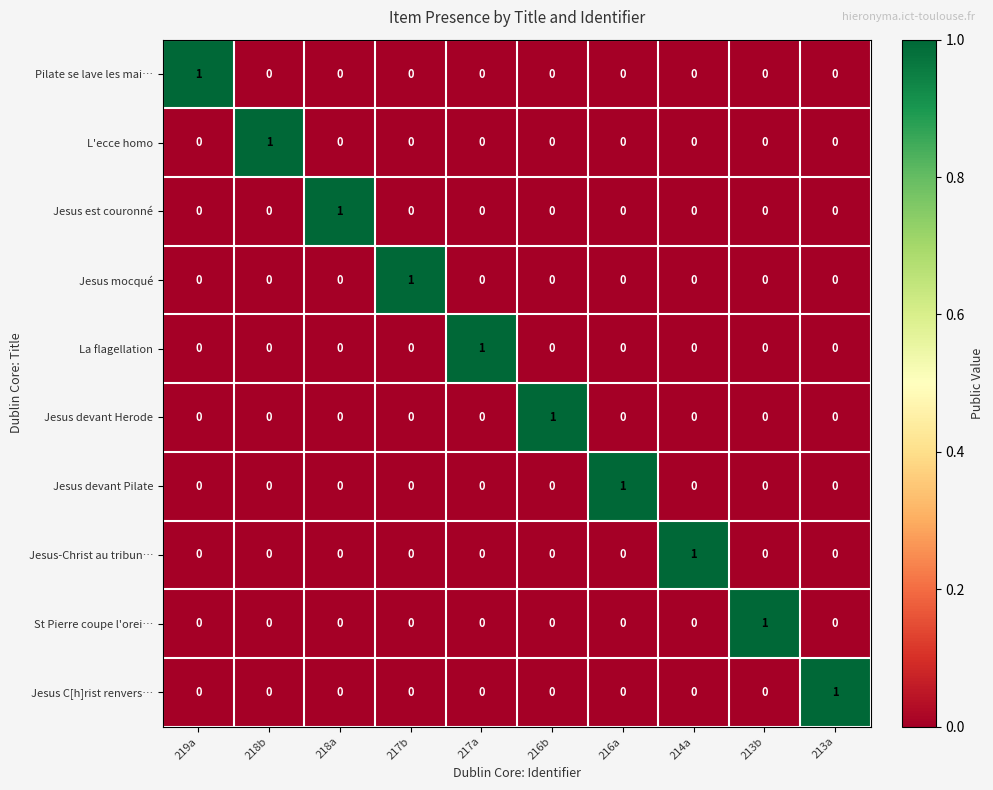

At how many categories does at least one series exceed 0?

10